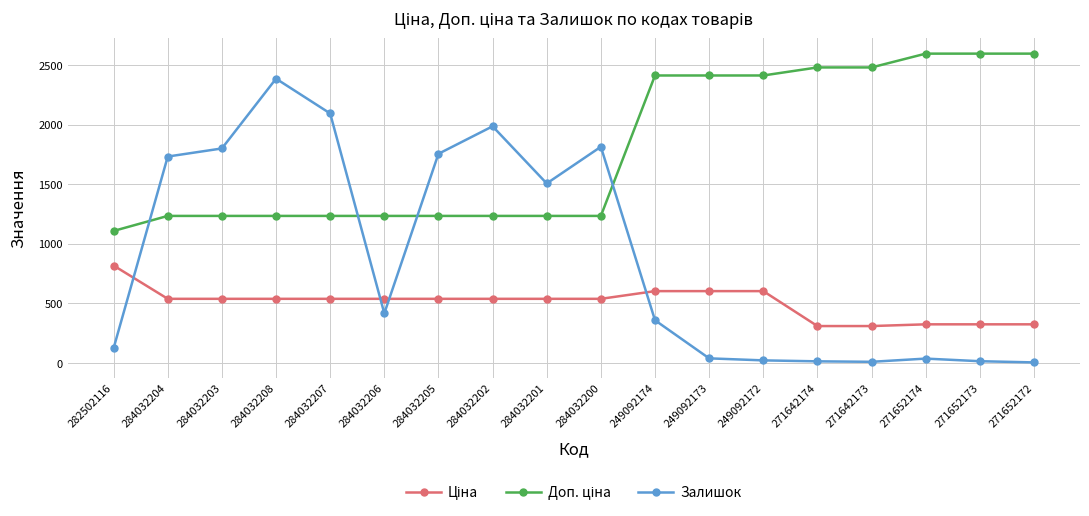

The Залишок series shows 39.0 at 249092173. True or false?

True